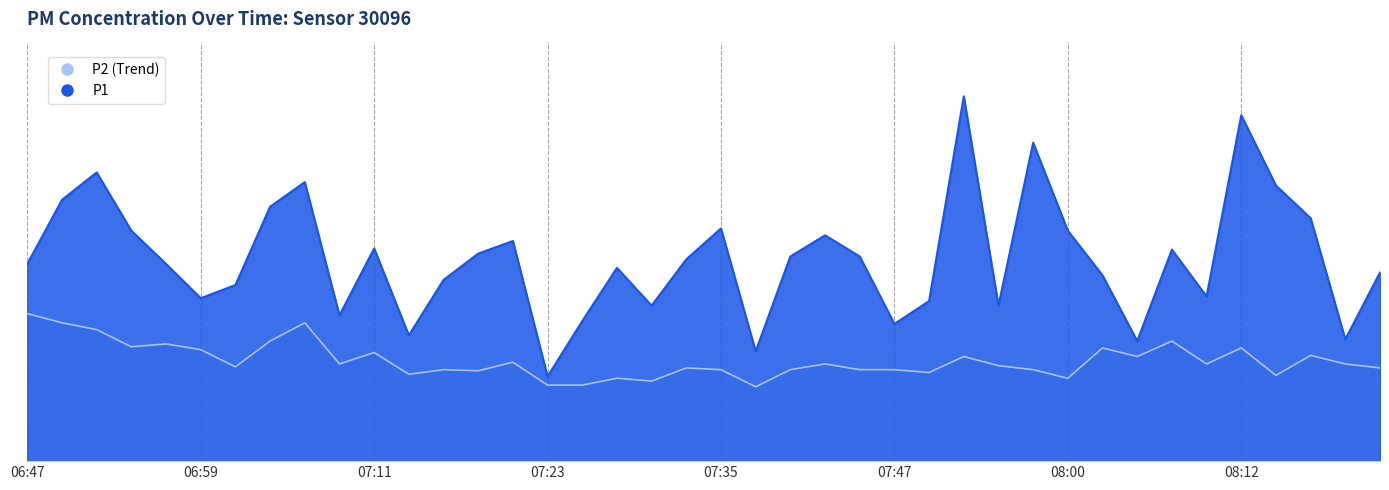

Which series has the largest total across all categories?

P1